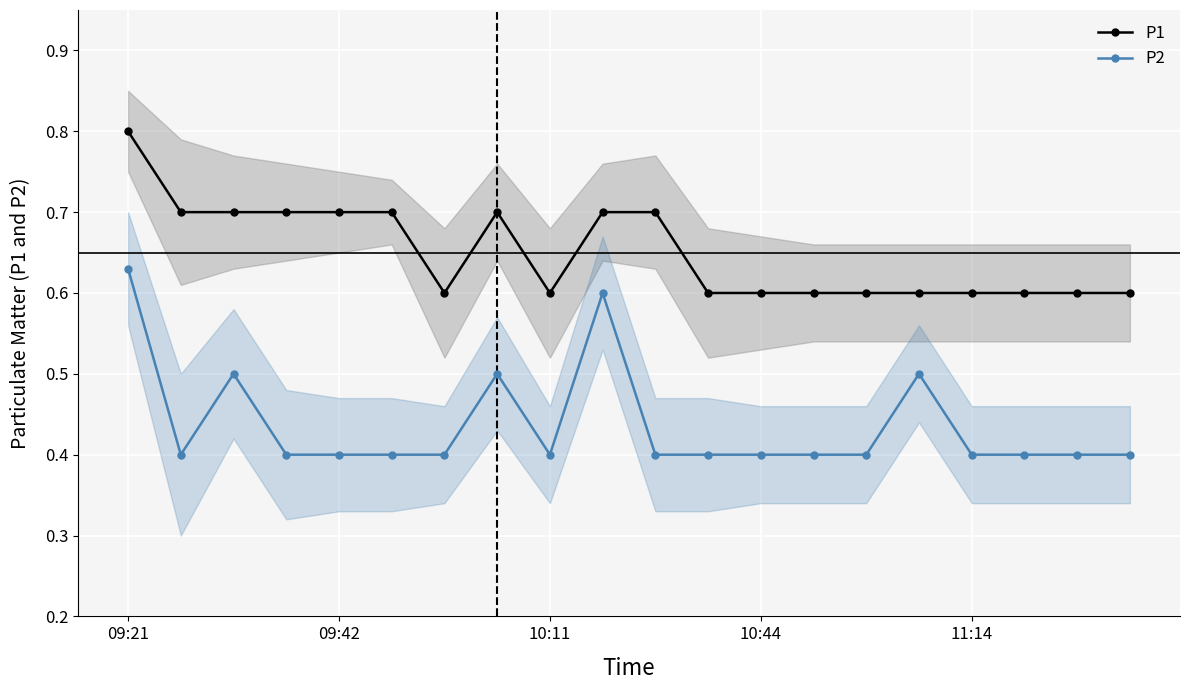

The P1 series shows 0.3 at 09:42. True or false?

False